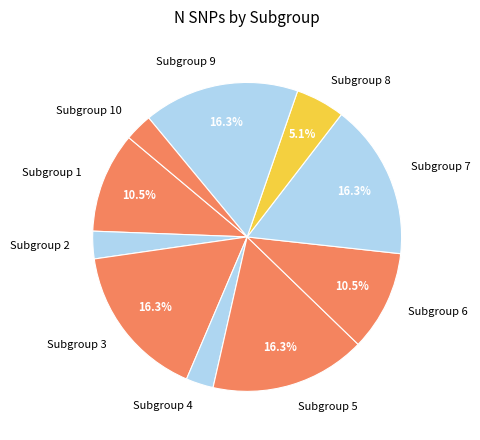

To the nearest percent, what is the average slice percentage?

10%